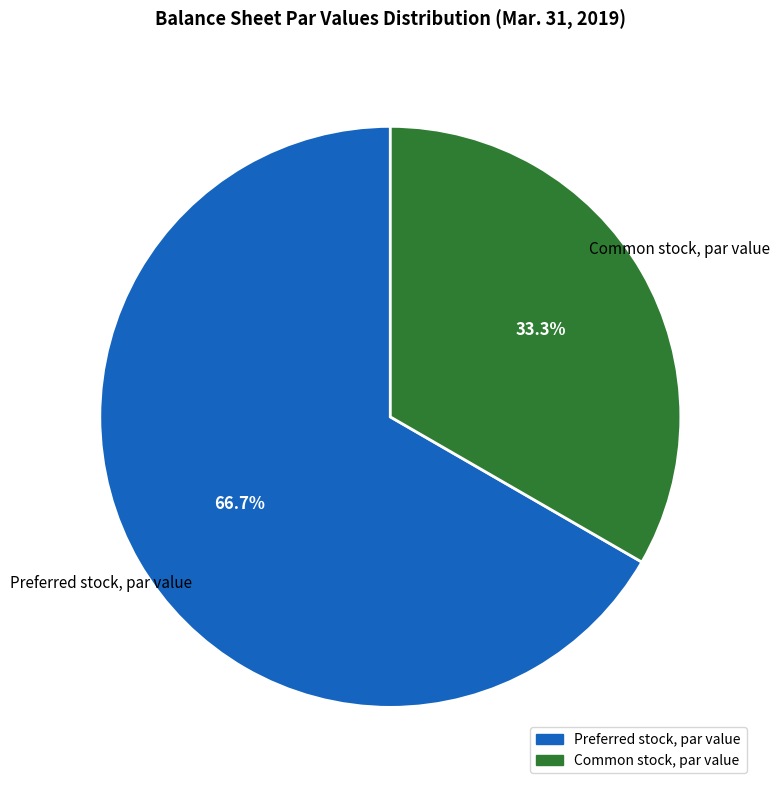

Combined, do Common stock, par value and Preferred stock, par value account for over 50%?

Yes